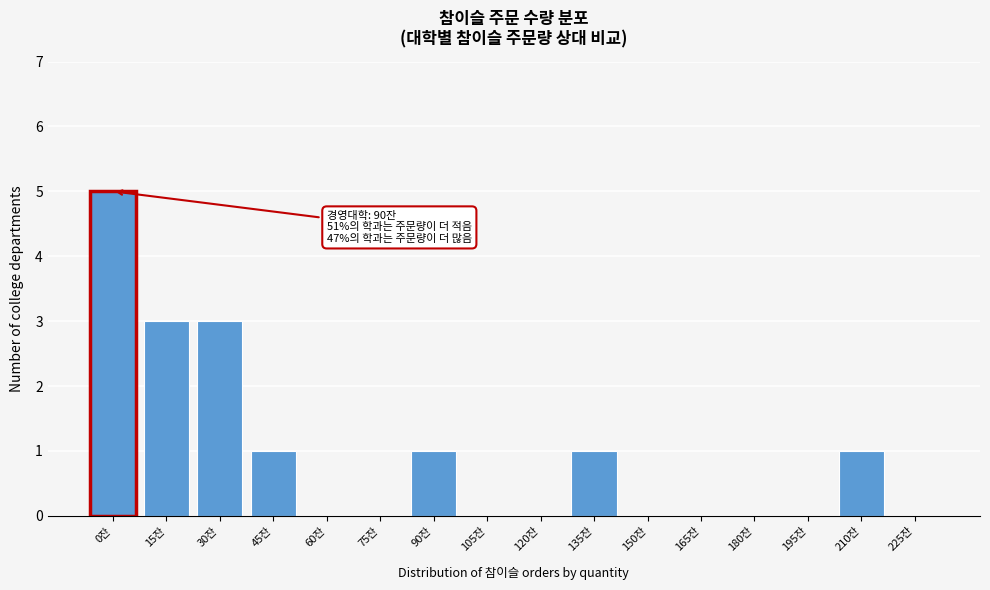

Reading left to right, extract all data points from this chart.

0잔=5	15잔=3	30잔=3	45잔=1	60잔=0	75잔=0	90잔=1	105잔=0	120잔=0	135잔=1	150잔=0	165잔=0	180잔=0	195잔=0	210잔=1	225잔=0